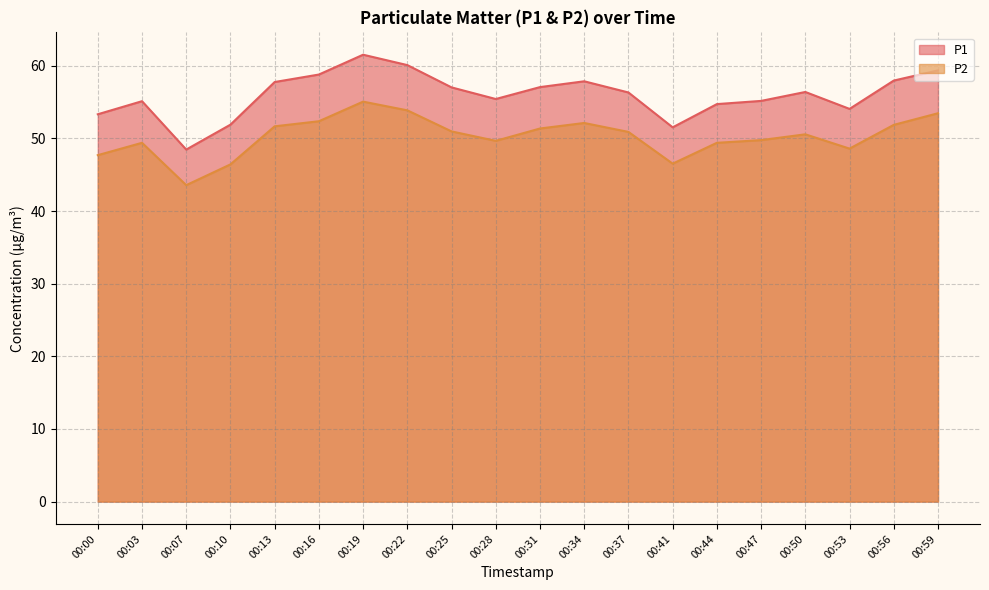

Rank the series by their maximum value, from lowest to highest.

P2, P1